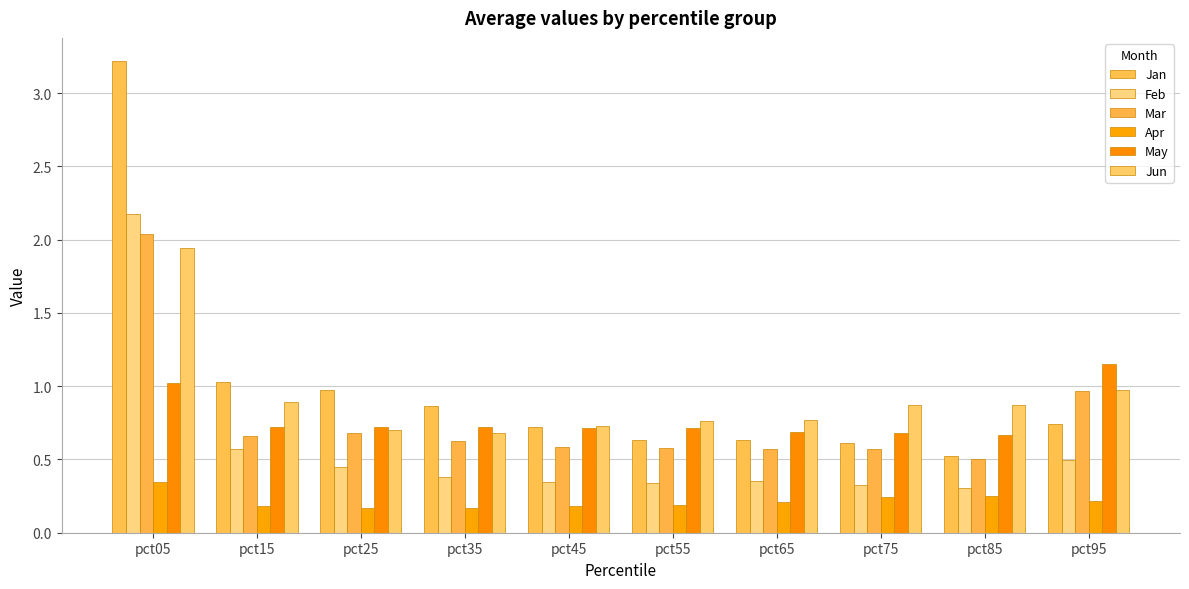

The May series shows 0.9 at pct65. True or false?

False